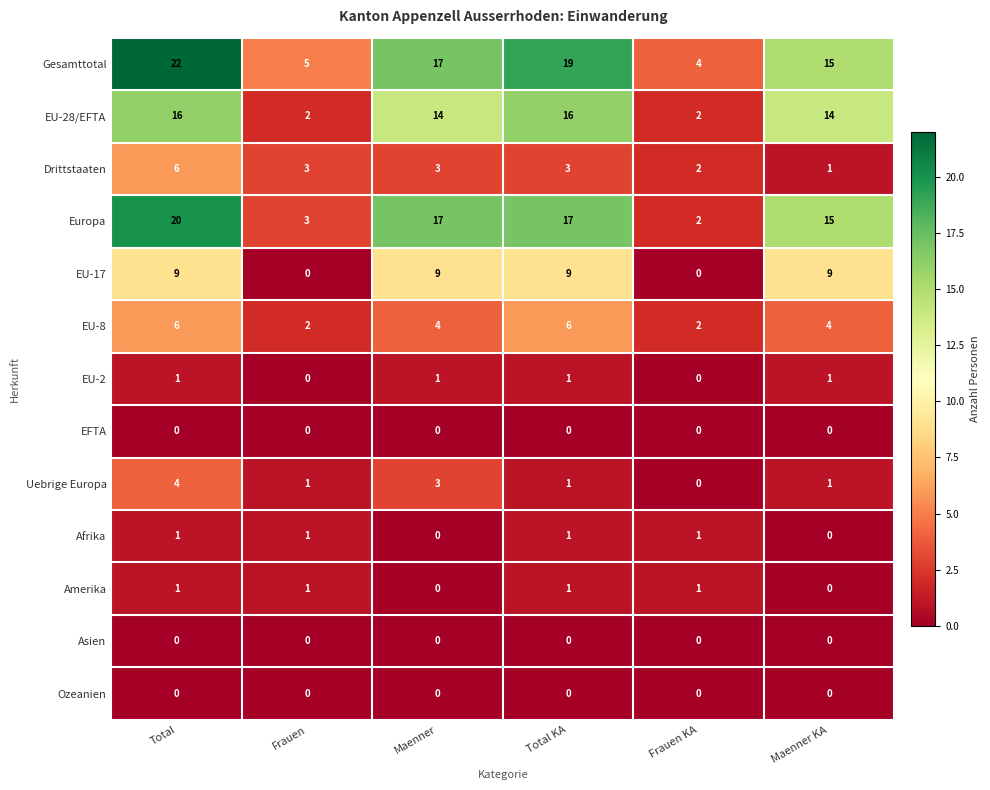

Is it true that Asien equals 0 at Frauen KA?

True